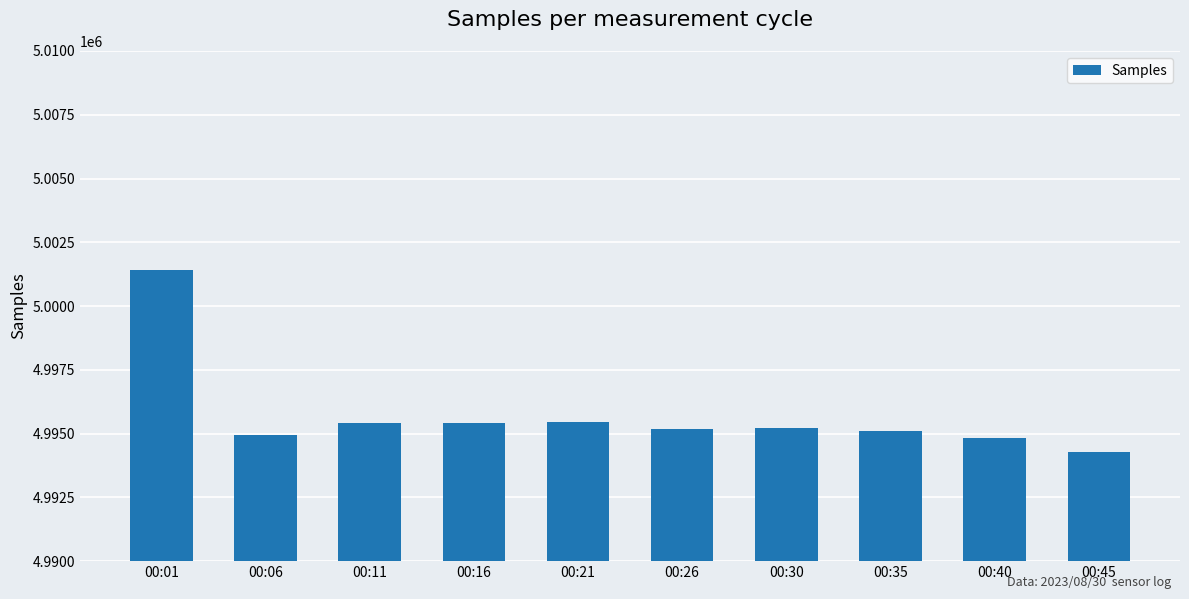

Approximately how many times larger is the value at 00:06 compared to 00:16?

1.0